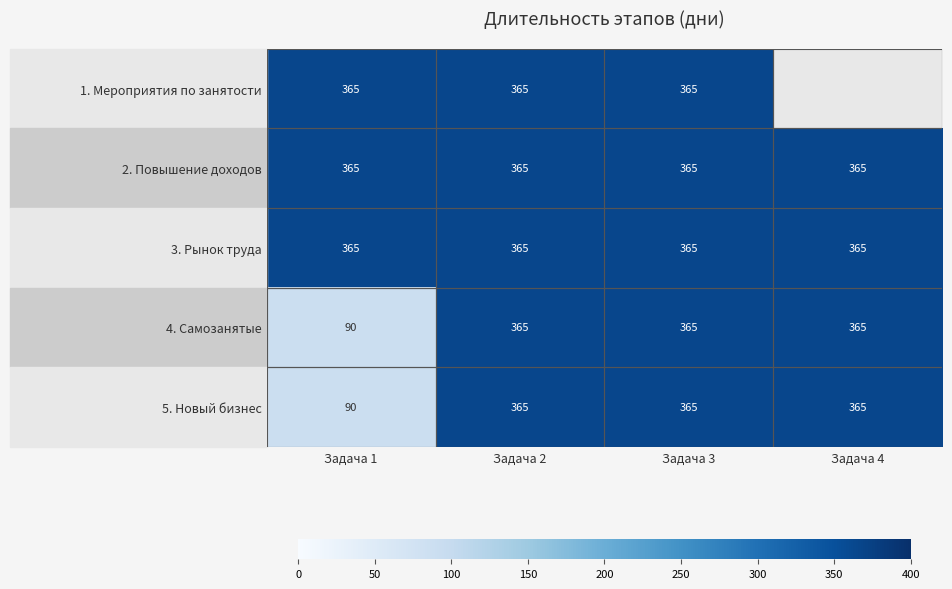

What is the average value of the 2. Повышение доходов series?

365